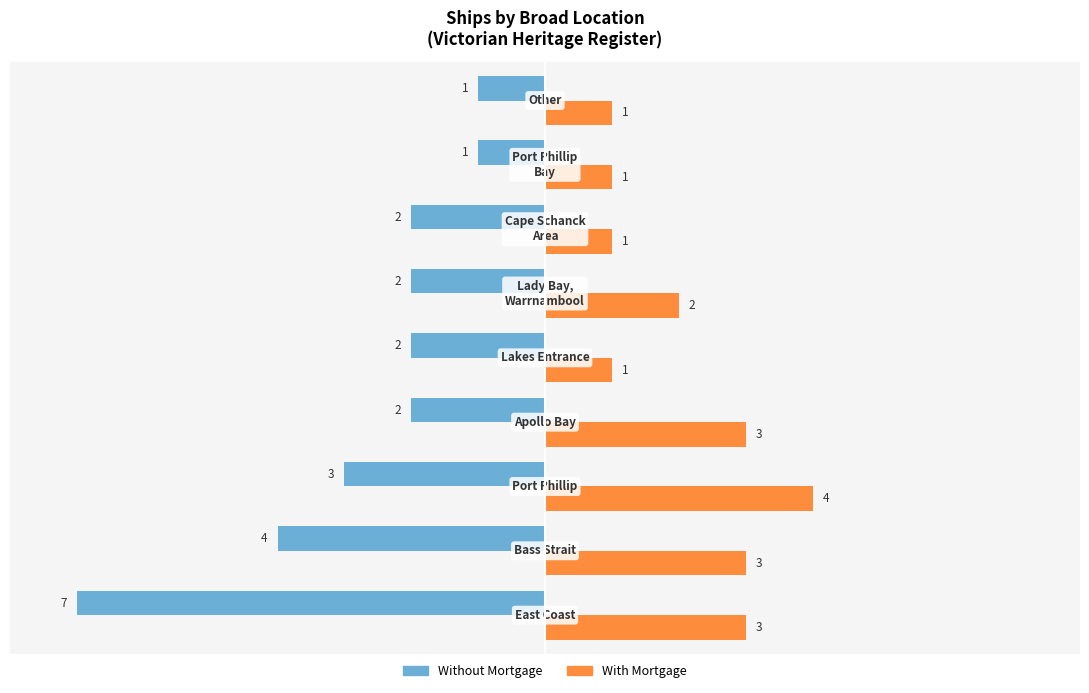

Which series has the largest total across all categories?

With Mortgage